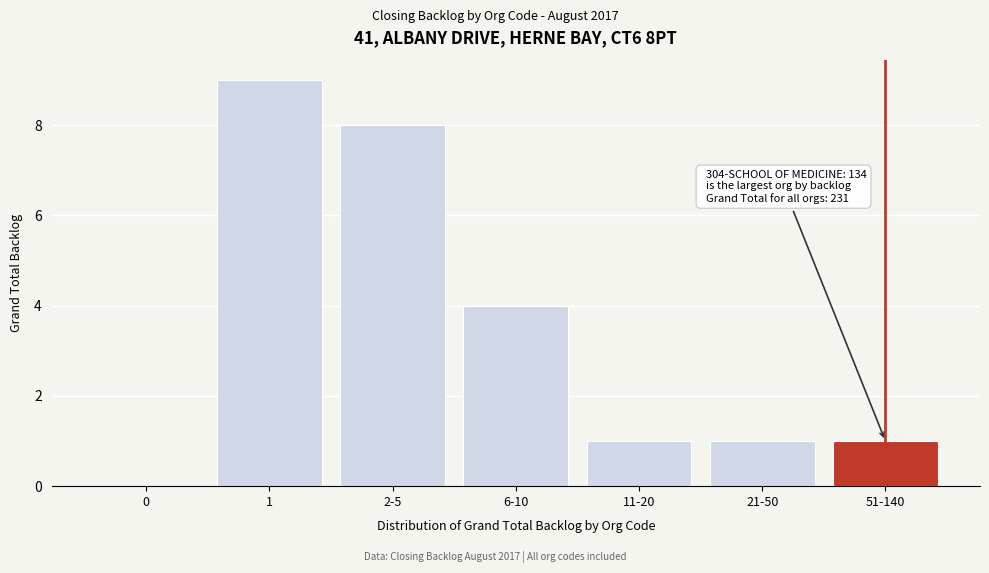

Reading left to right, extract all data points from this chart.

0=0	1=9	2-5=8	6-10=4	11-20=1	21-50=1	51-140=1